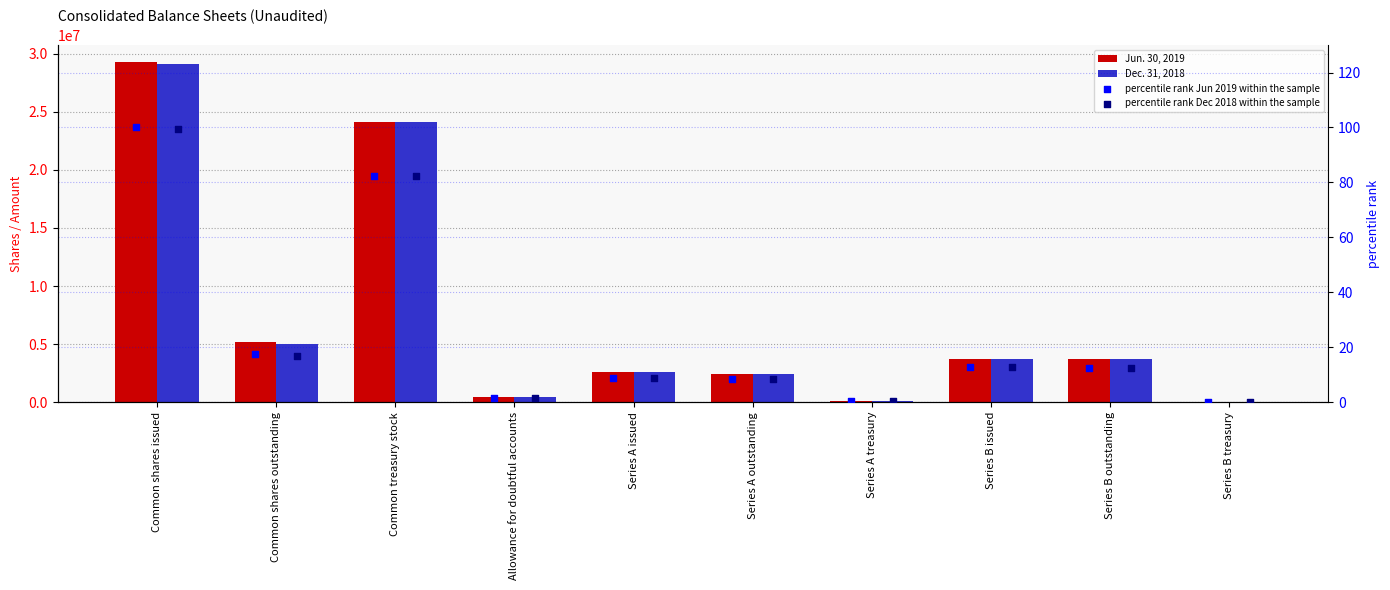

What is the total value across all series at Series A treasury?

200000.7